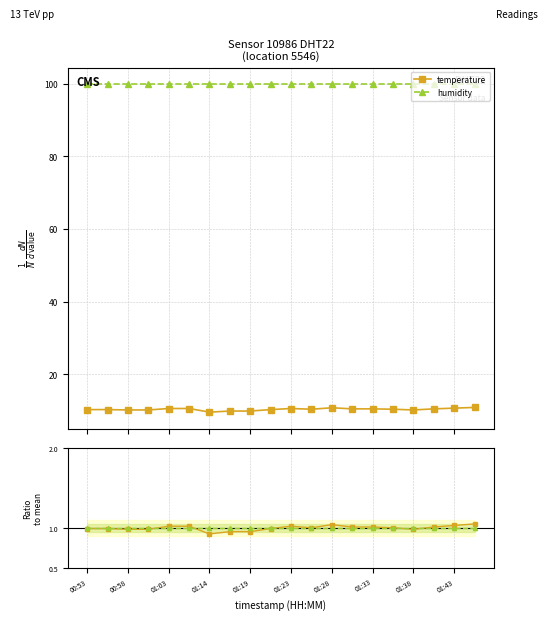

Is the value of temperature at 01:33 greater than the value of humidity at 01:14?

No